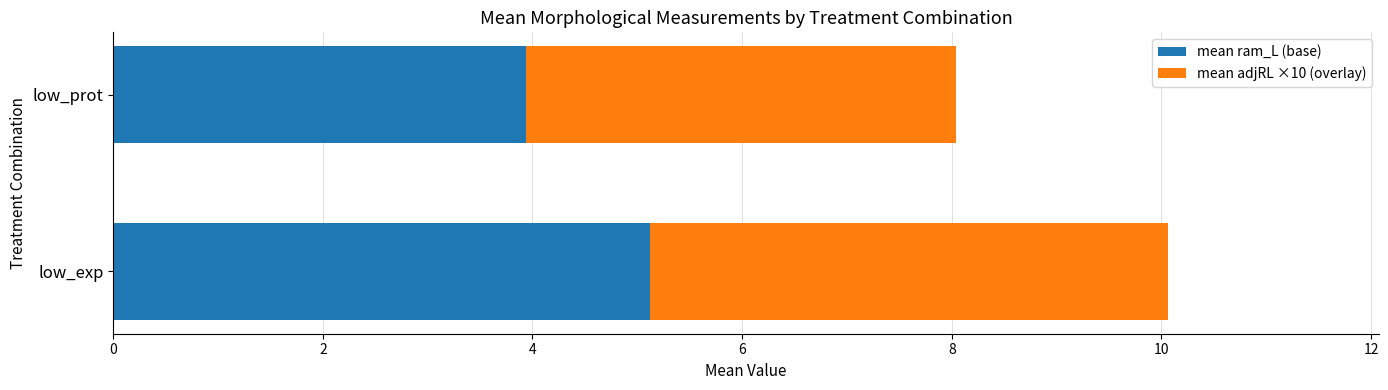

Which category has the highest value in the mean ram_L (base) series?

low_exp